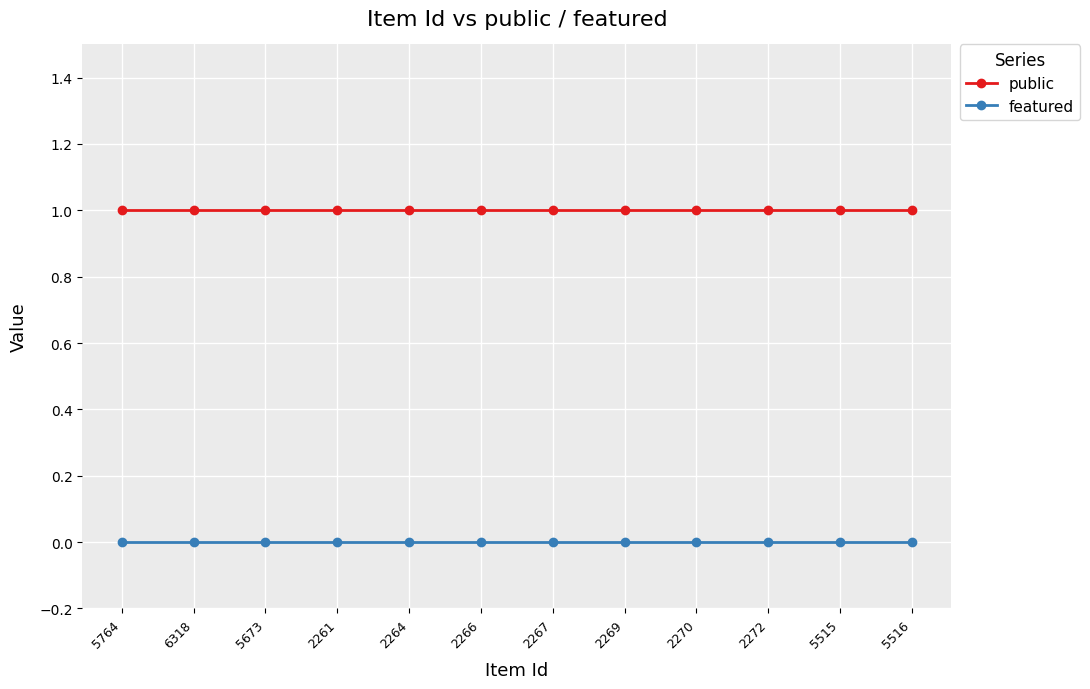

What is the total value across all series at 5516?

1